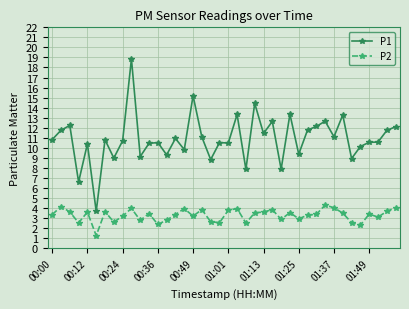

List the series in order of their overall mean, lowest first.

P2, P1